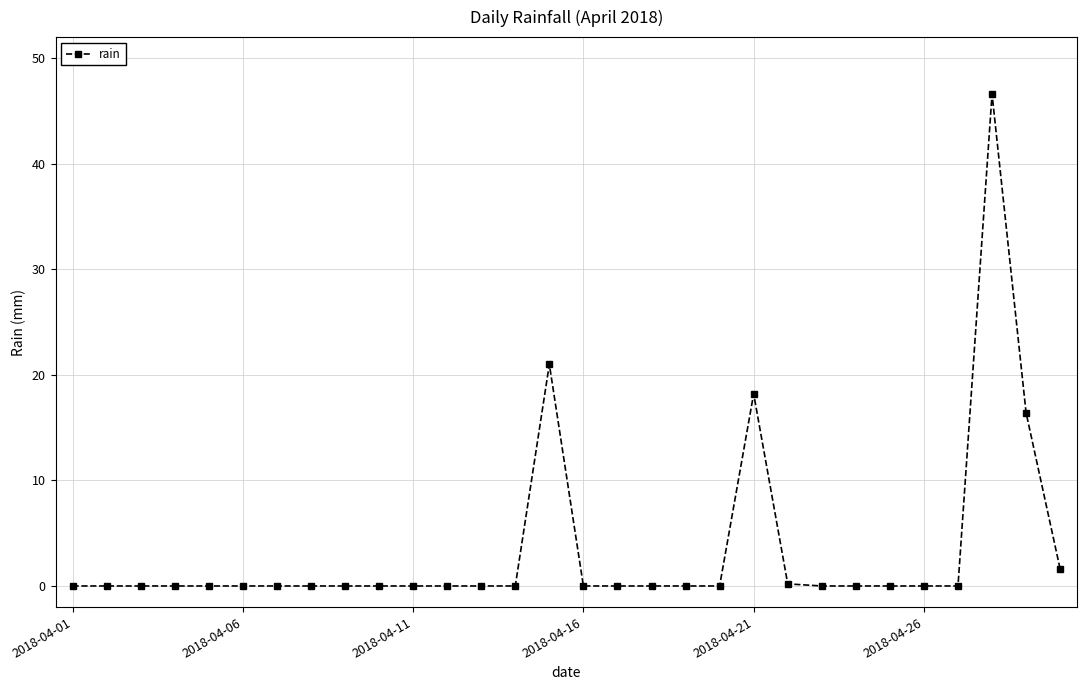

What is the maximum value shown in the chart?

46.6